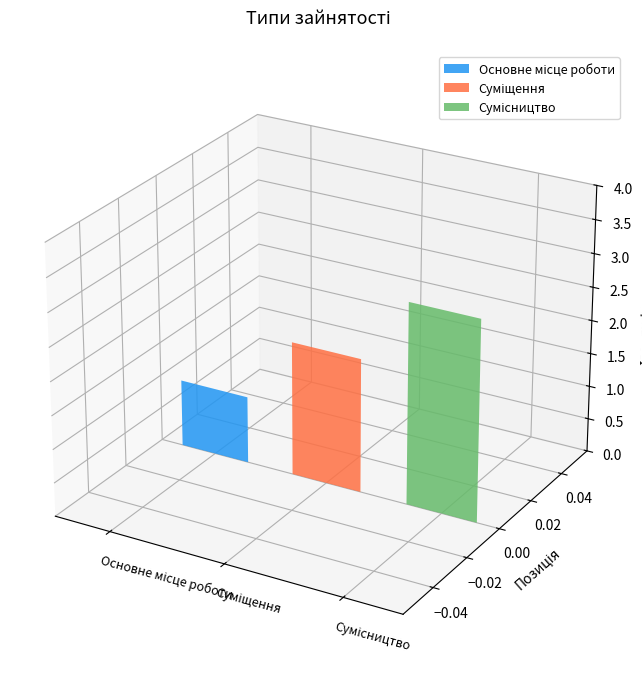

What is the label of the 3rd bar from the right?

Основне місце роботи